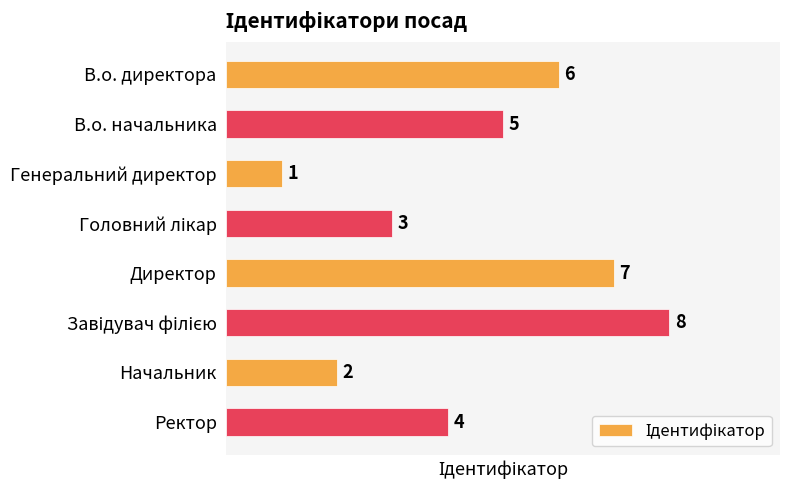

What is the greatest value displayed?

8